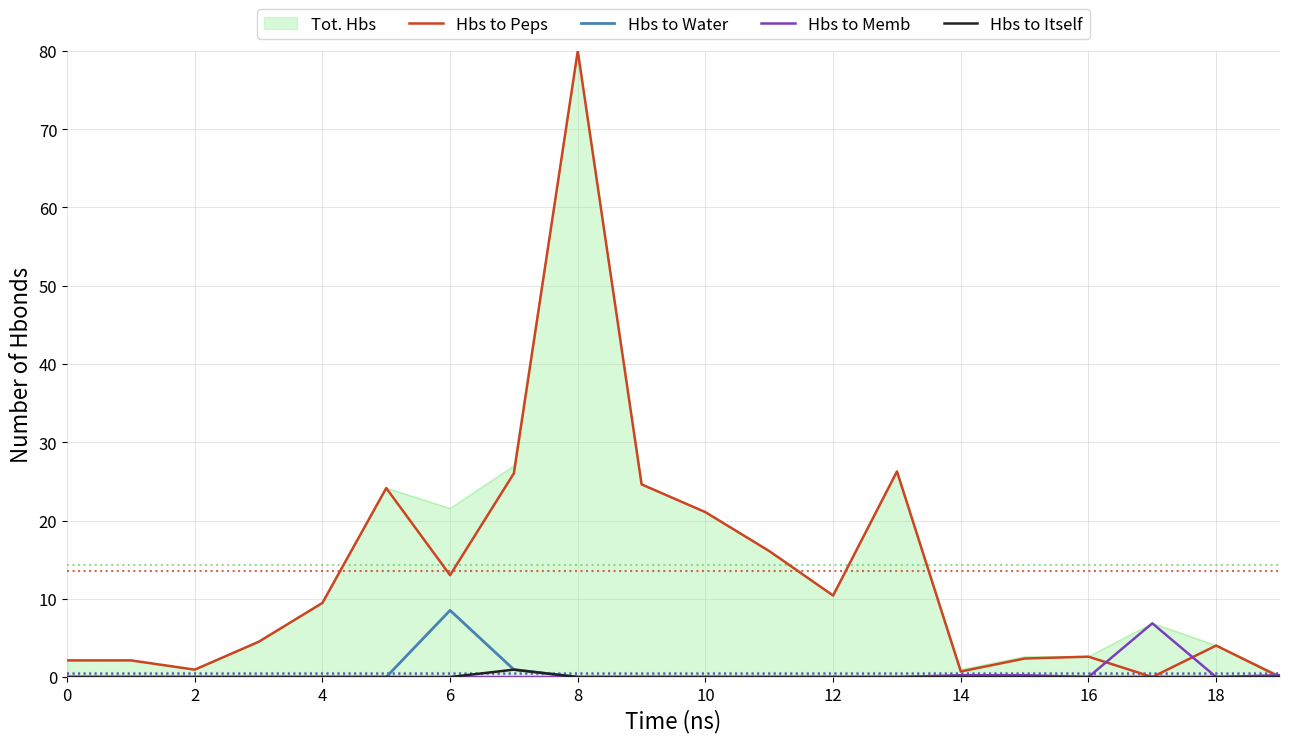

What is the greatest value displayed?

80.0